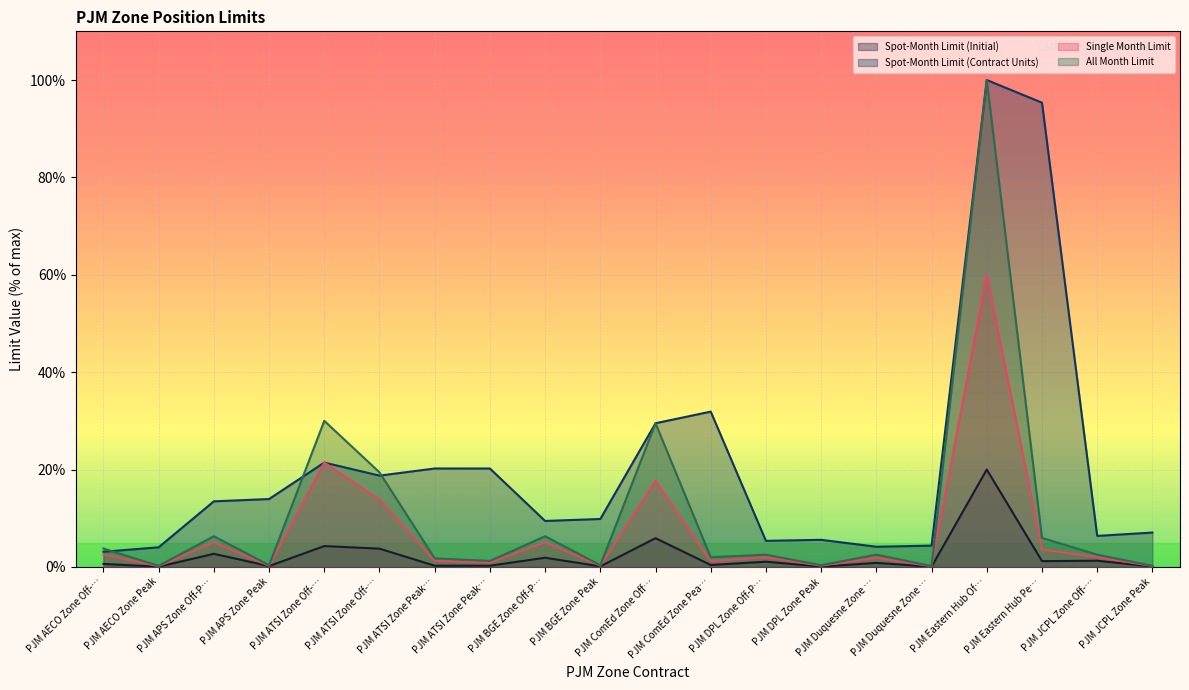

The value of Spot-Month Limit (Contract Units) at PJM Eastern Hub Pe… is 95.3. True or false?

True